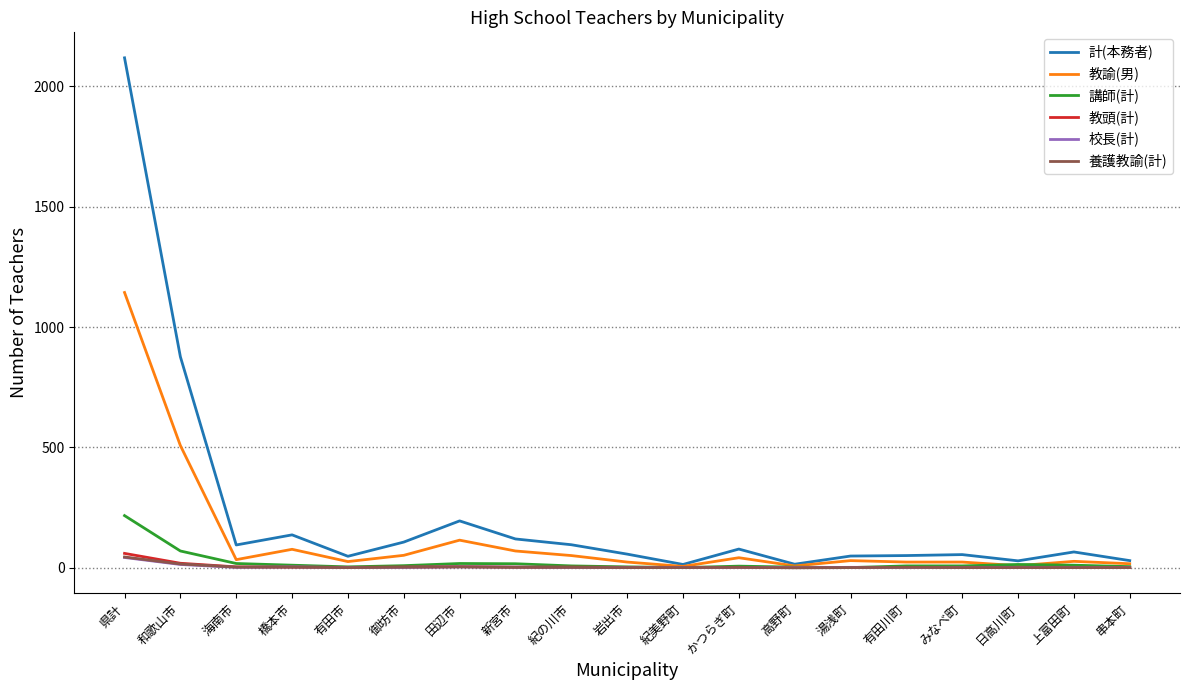

Which series has the largest range (max minus min)?

計(本務者)